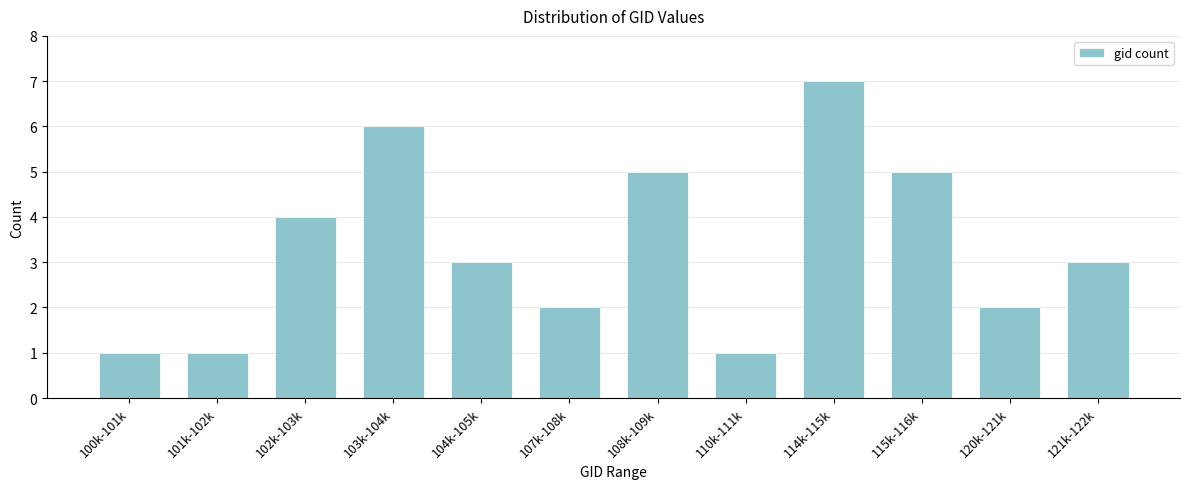

Reading left to right, what are all the values shown in this chart?

100k-101k=1	101k-102k=1	102k-103k=4	103k-104k=6	104k-105k=3	107k-108k=2	108k-109k=5	110k-111k=1	114k-115k=7	115k-116k=5	120k-121k=2	121k-122k=3